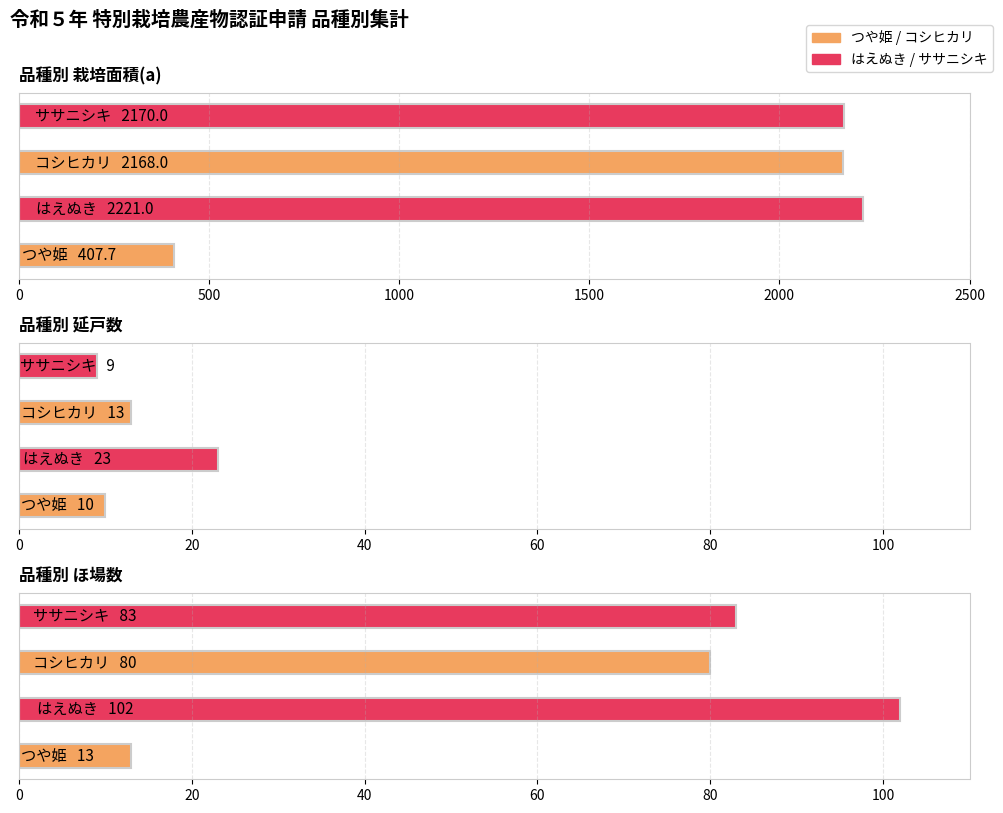

At which category is the sum across all series the highest?

はえぬき